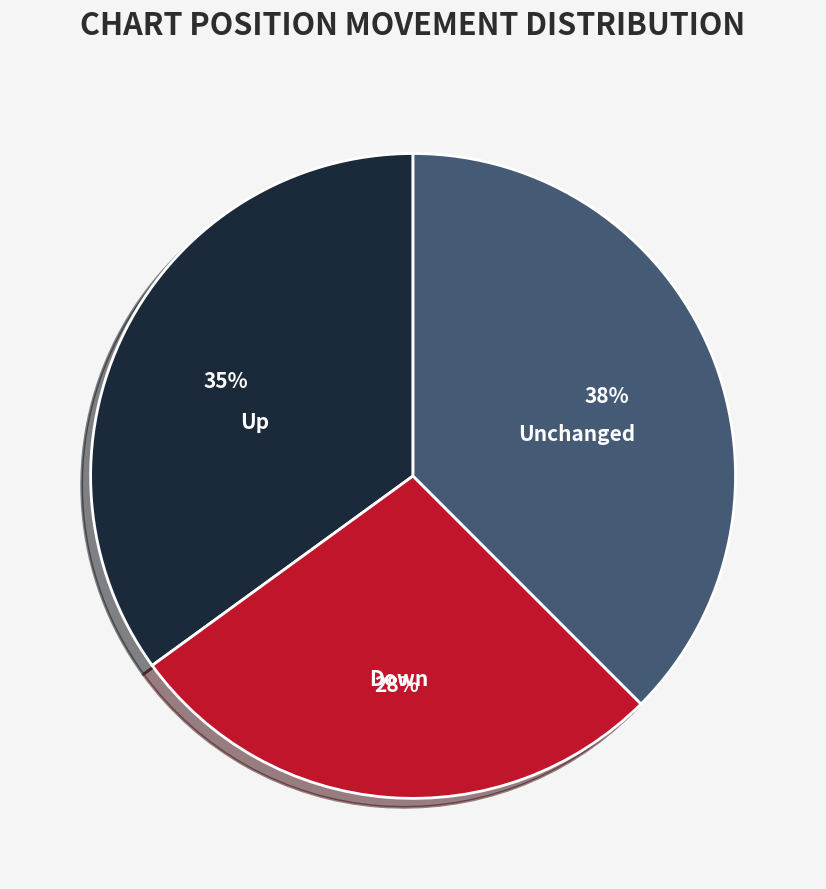

Is there any slice that represents more than half of the pie?

No